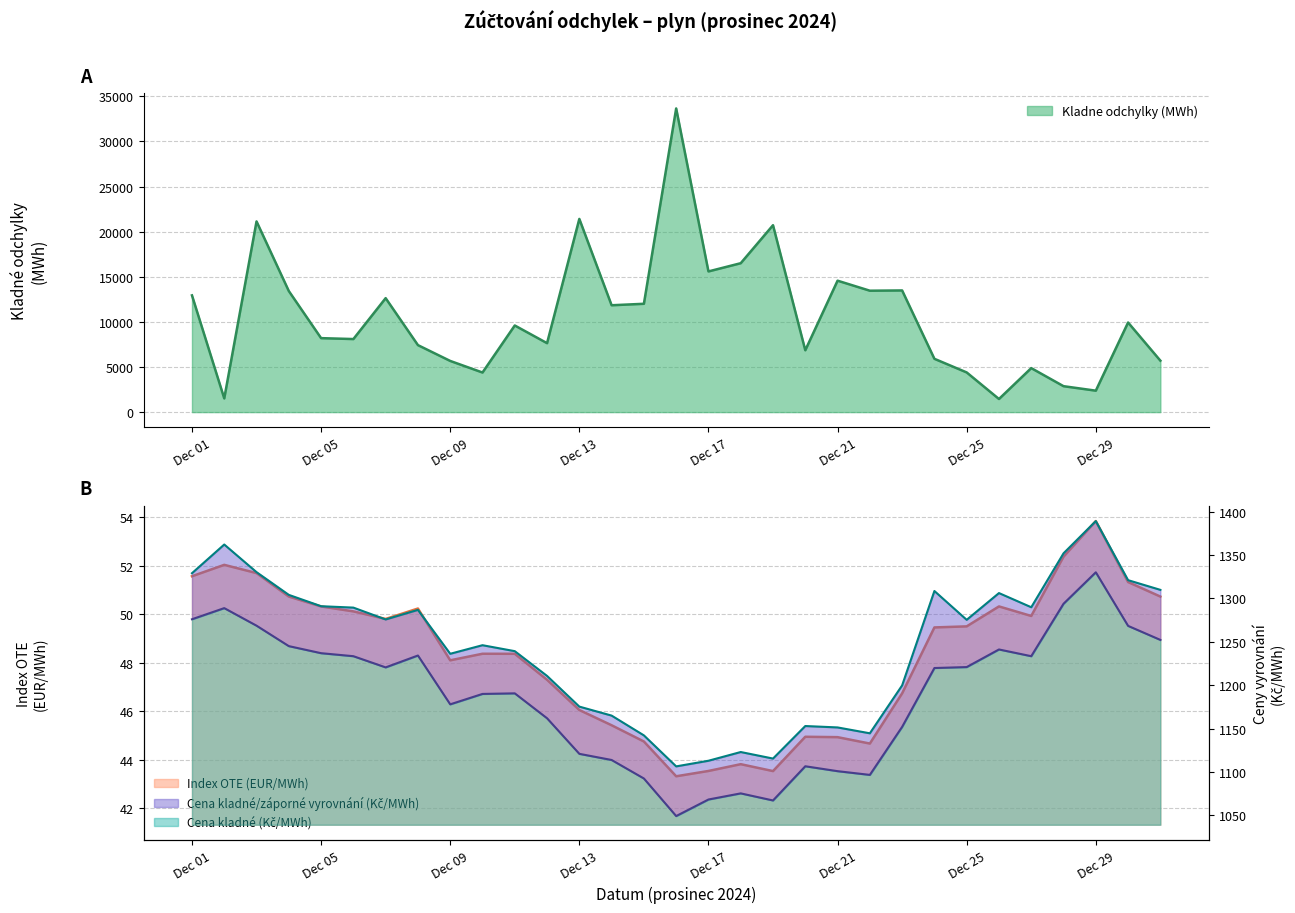

Between 2024-12-08 and 2024-12-19, which series saw the biggest shift?

Kladne odchylky (MWh)